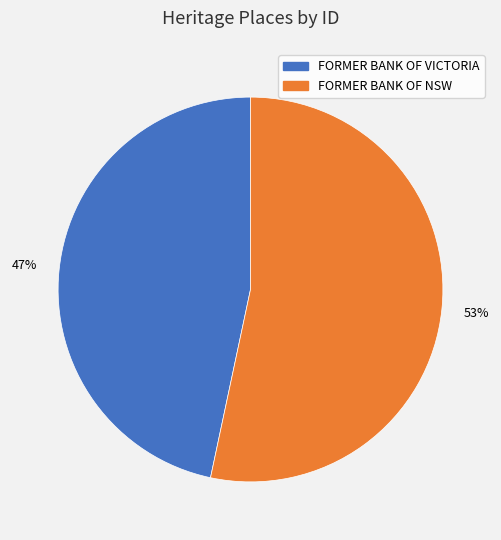

Is the sum of FORMER BANK OF NSW and FORMER BANK OF VICTORIA greater than half?

Yes